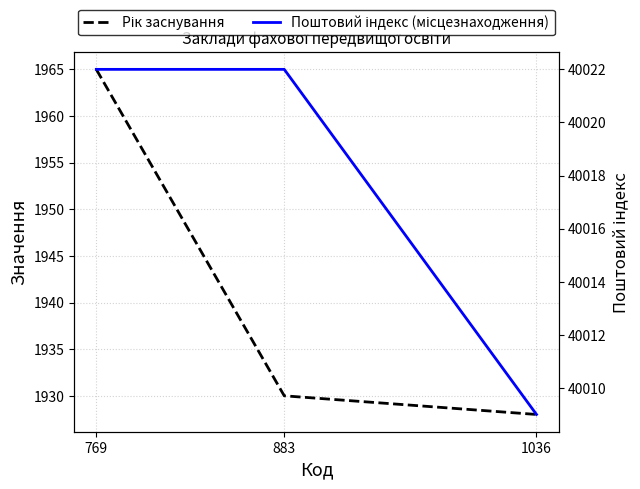

The value of Рік заснування at 883 is 1930. True or false?

True